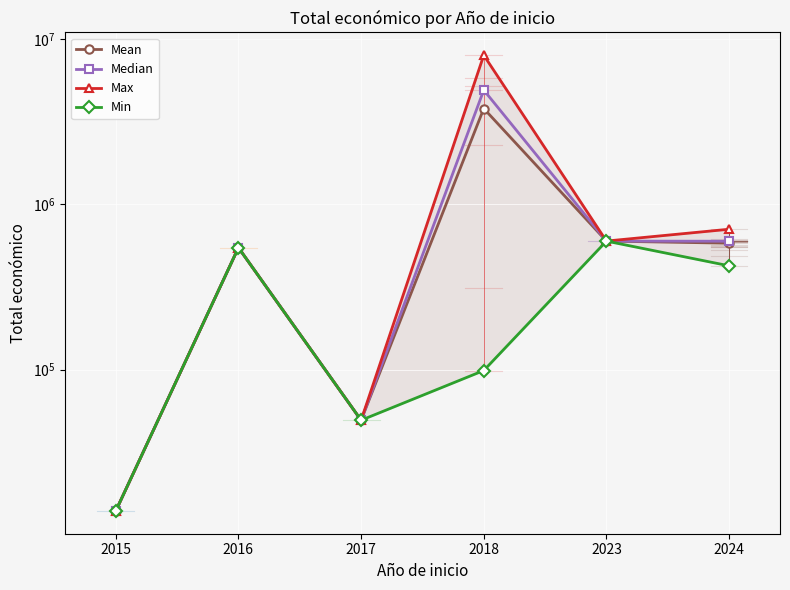

What is the sum of the Max values at 2024 and 2015?

720697.0